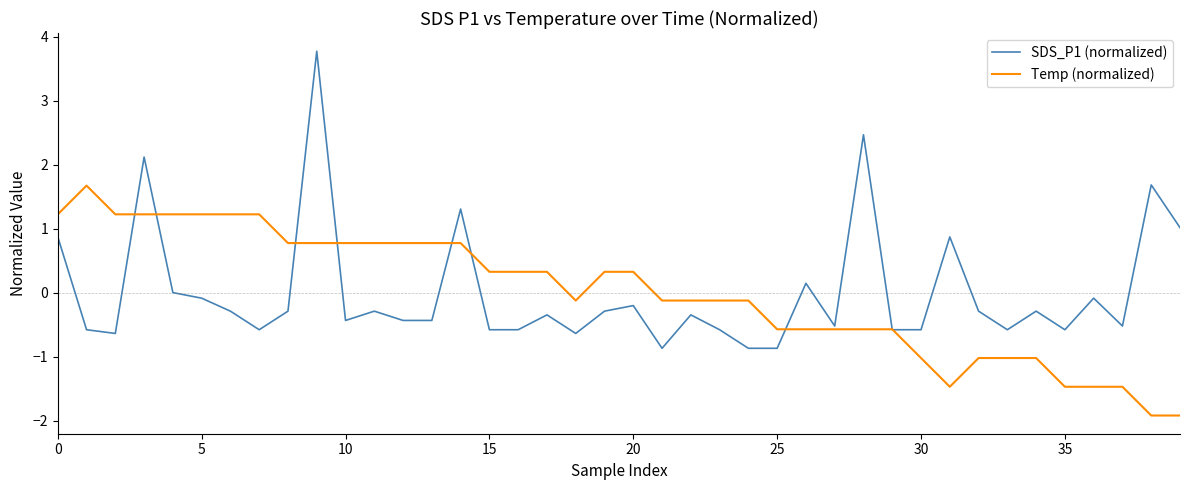

What is the smallest value displayed?

-1.9